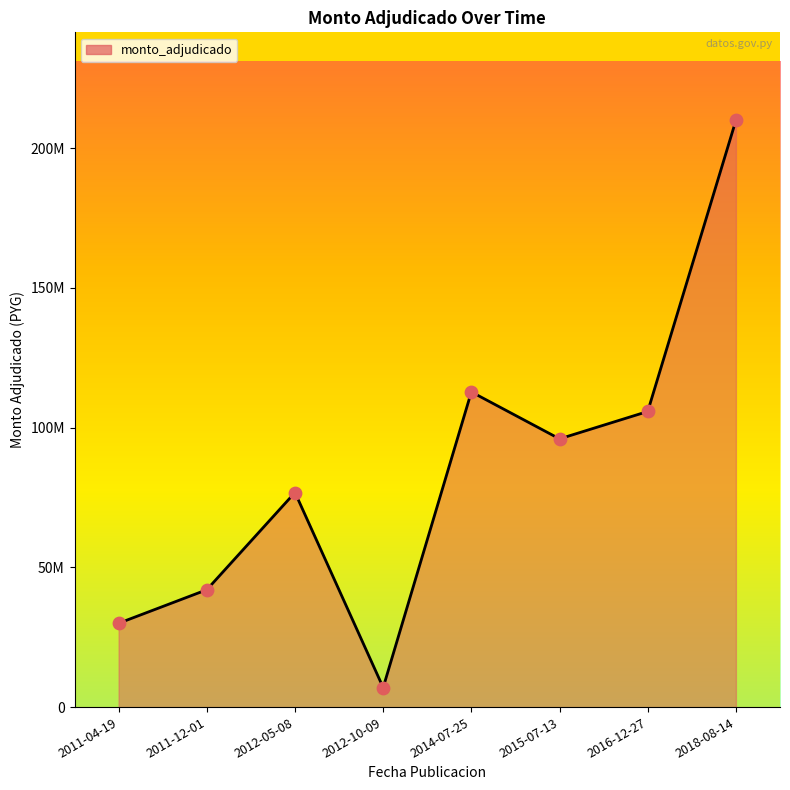

What is the change in value from 2012-05-08 to 2015-07-13?

+19200000